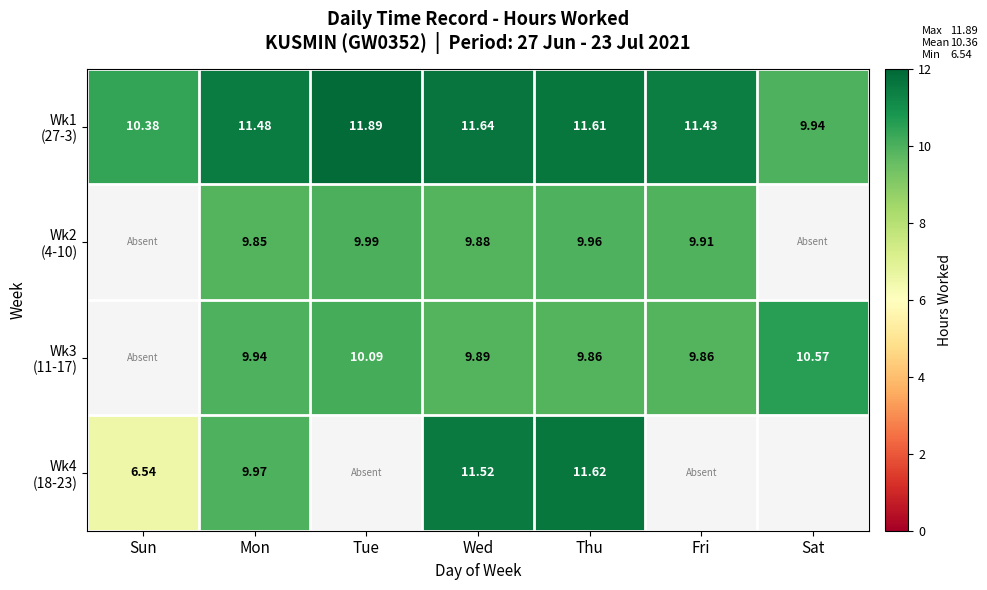

What is the difference between the highest and lowest values at Fri?

1.6